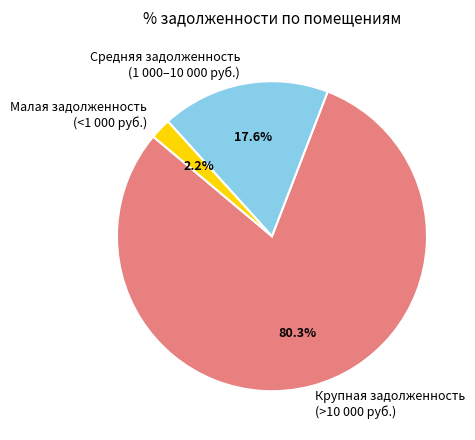

Count the number of slices in the pie.

3